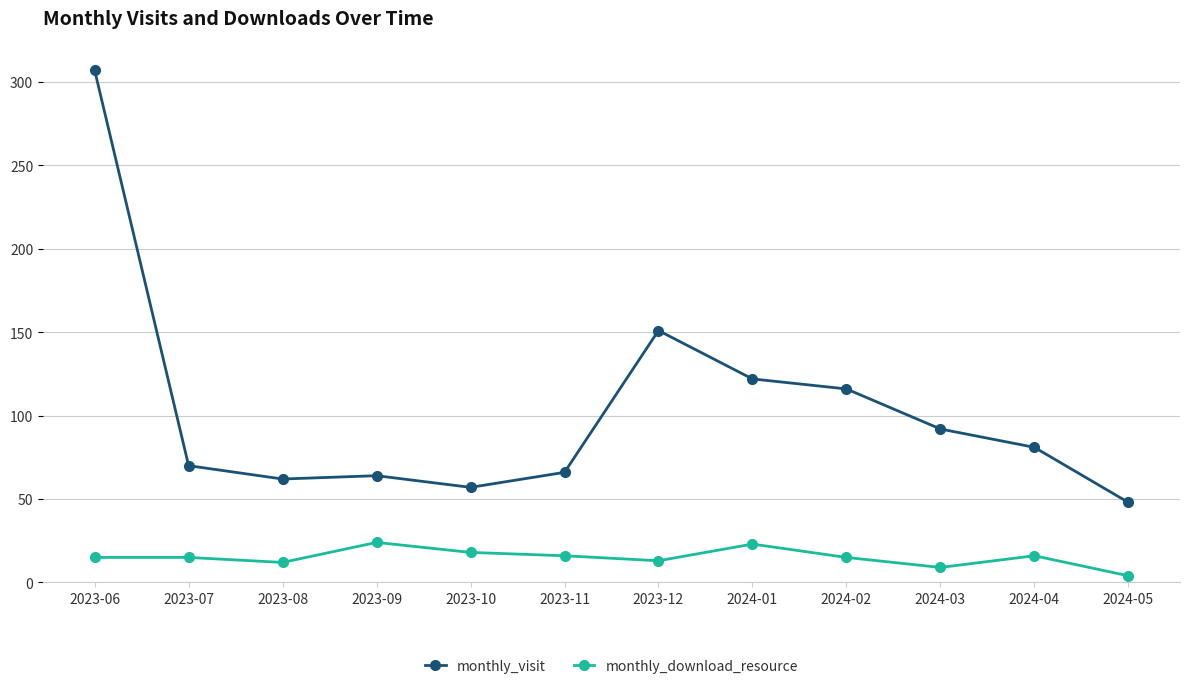

What is the label of the 7th point from the right?

2023-11